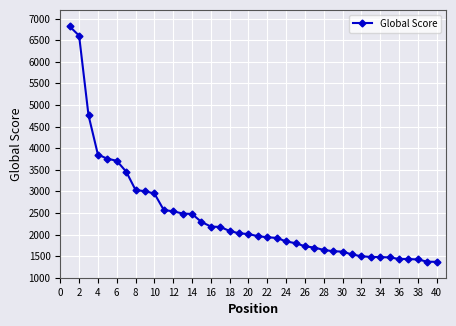

Count the number of data series in this chart.

1